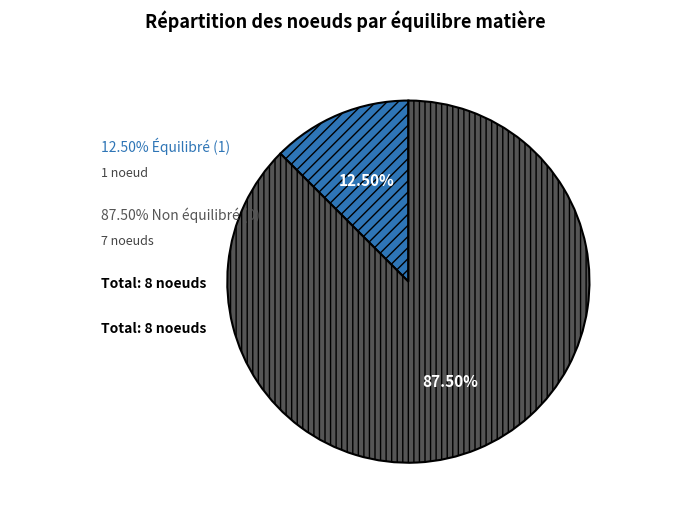

To the nearest percent, what is the average slice percentage?

50%